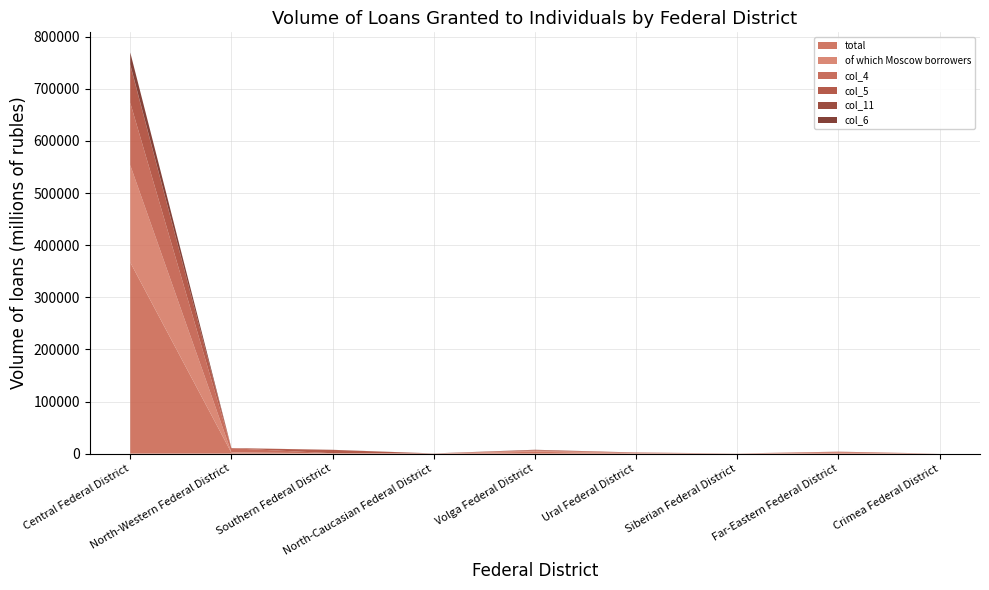

Reading left to right, what are all the values shown in this chart?

total: 366991	1669	351	72	3546	724	150	1516	0
of which Moscow borrowers: 186566	878	225	72	1303	225	78	365	0
col_4: 119708	7758	124	0	1235	597	17	1525	0
col_5: 72216	274	6500	54	1159	616	49	320	0
col_11: 1284	149	20	0	6	0	4	2	3
col_6: 23030	15	130	221	197	51	13	55	0